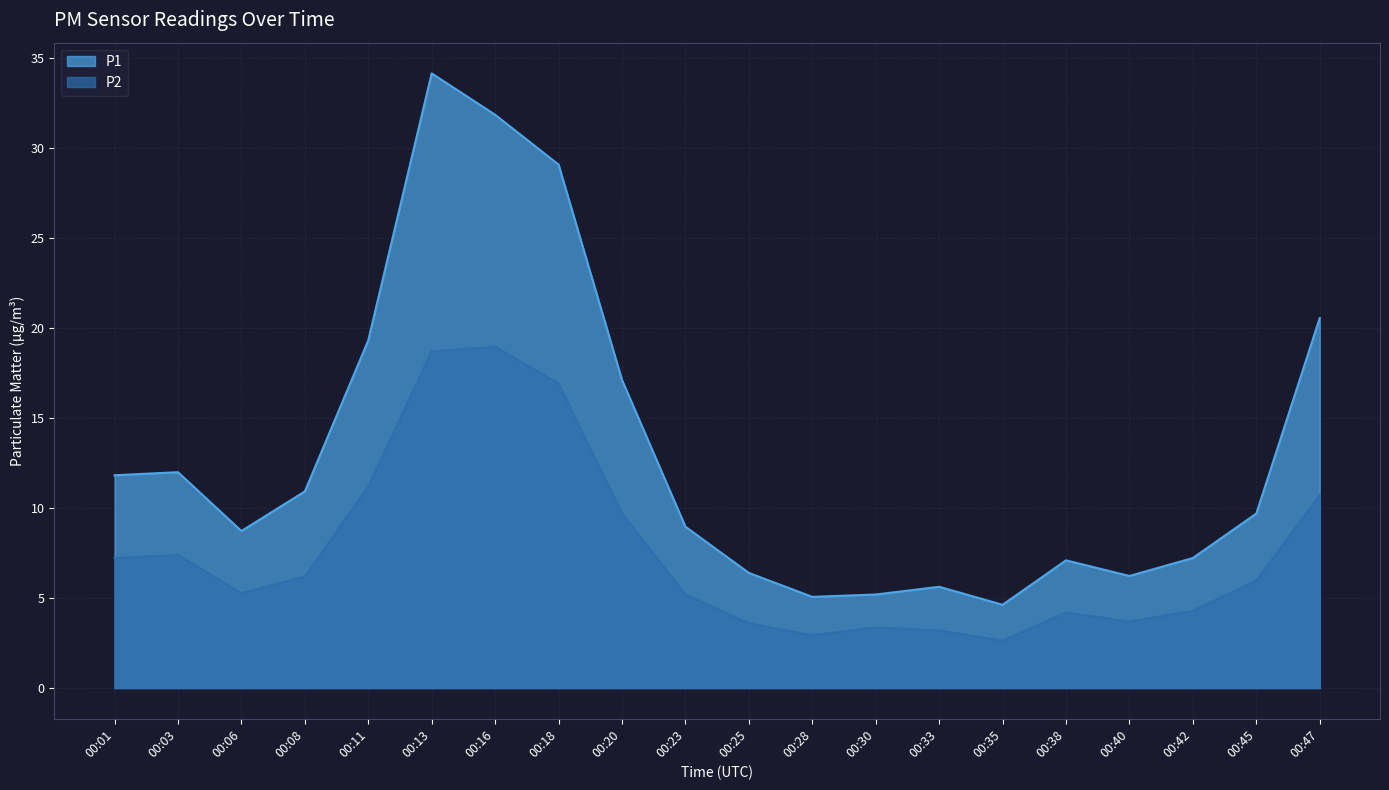

At which label is P1 closest to 19?

00:11